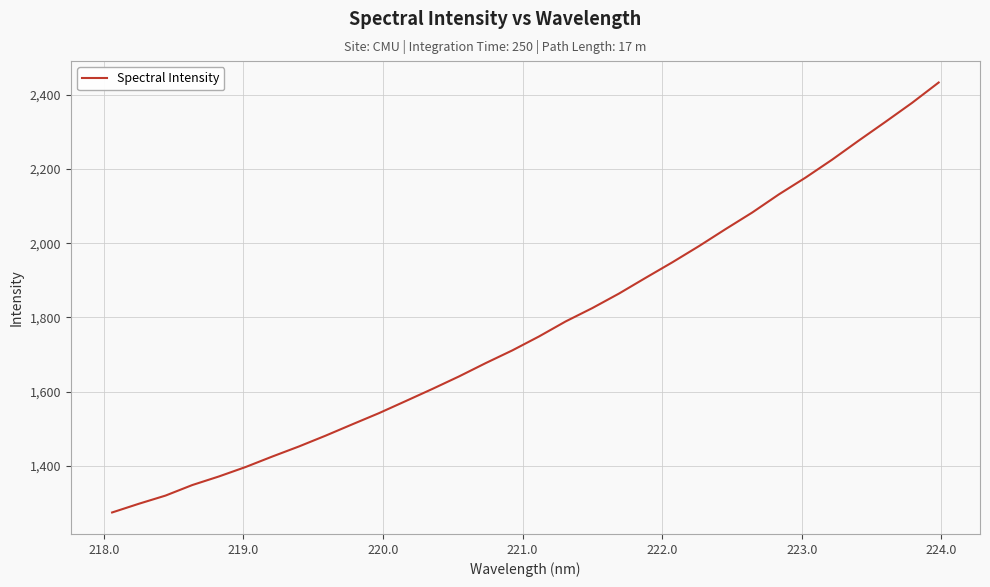

What is the smallest value displayed?

1274.2